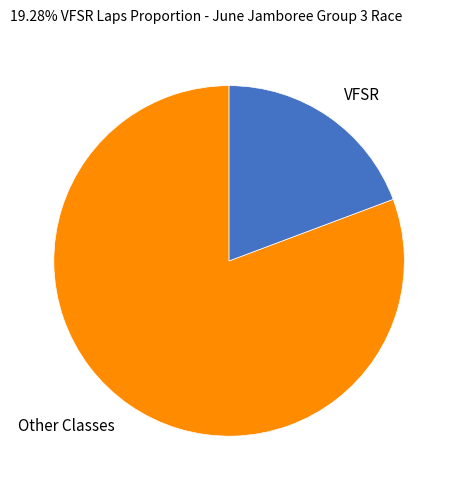

What is the largest slice in the pie chart?

Other Classes